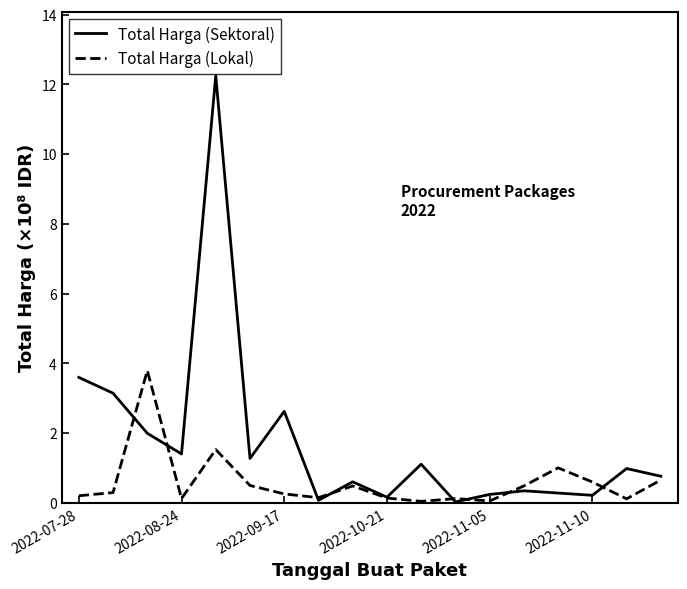

Which series has the widest spread of values?

Total Harga (Sektoral)